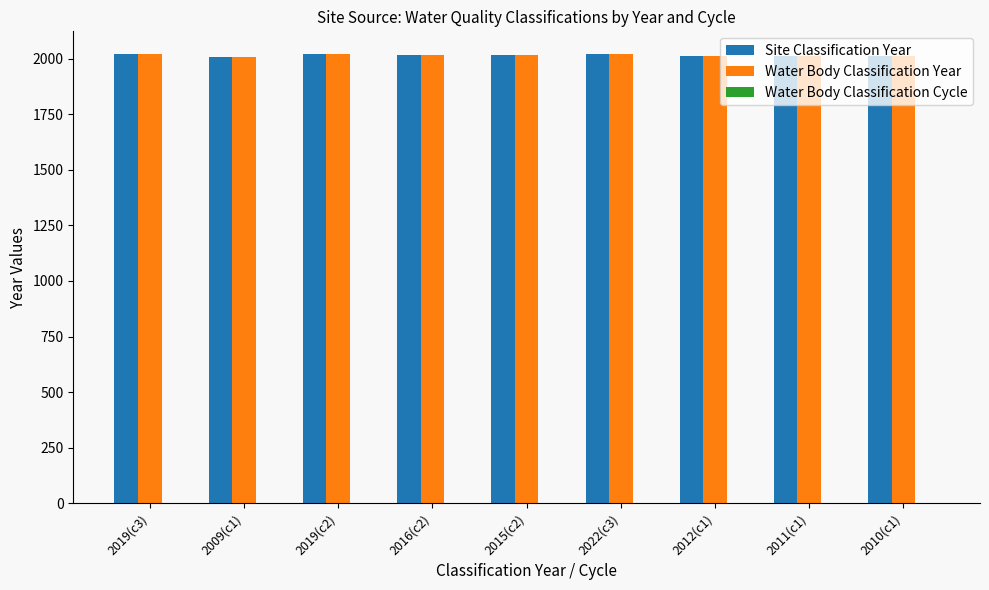

What is the sum of all Site Classification Year values?

18133